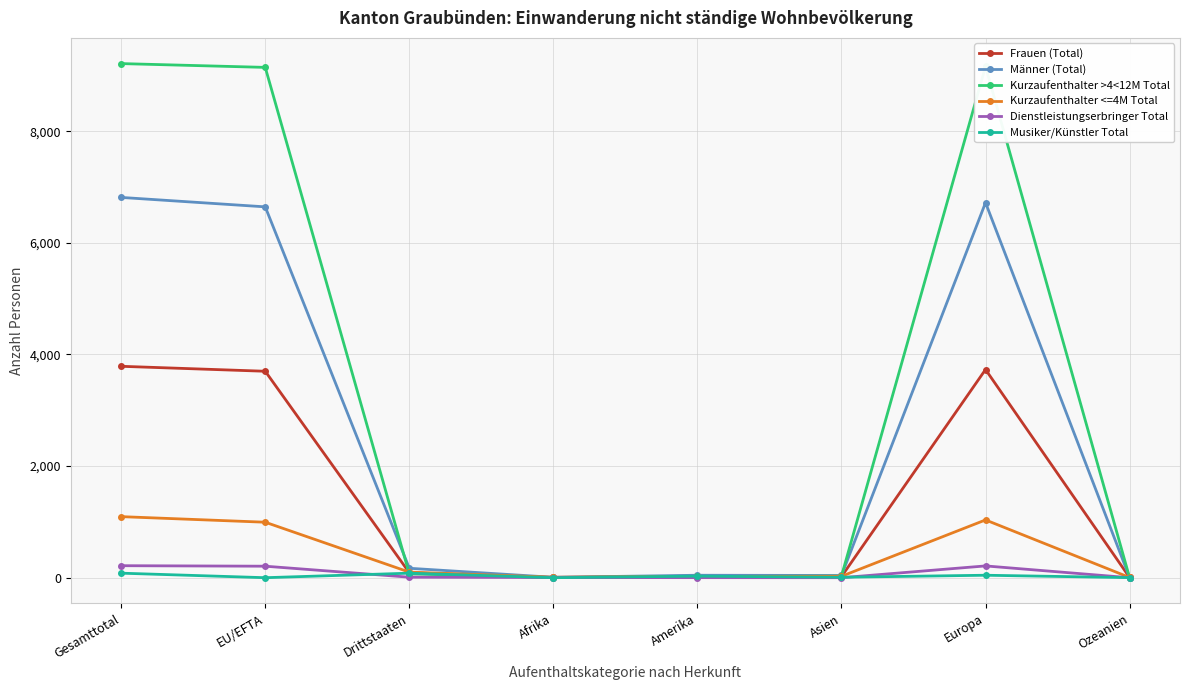

How many lines are shown in the chart?

6